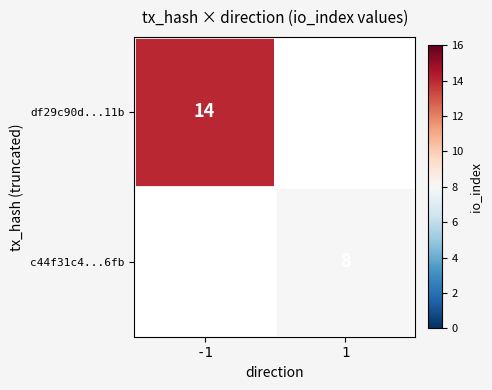

The df29c90d...11b series shows 23.1 at -1. True or false?

False